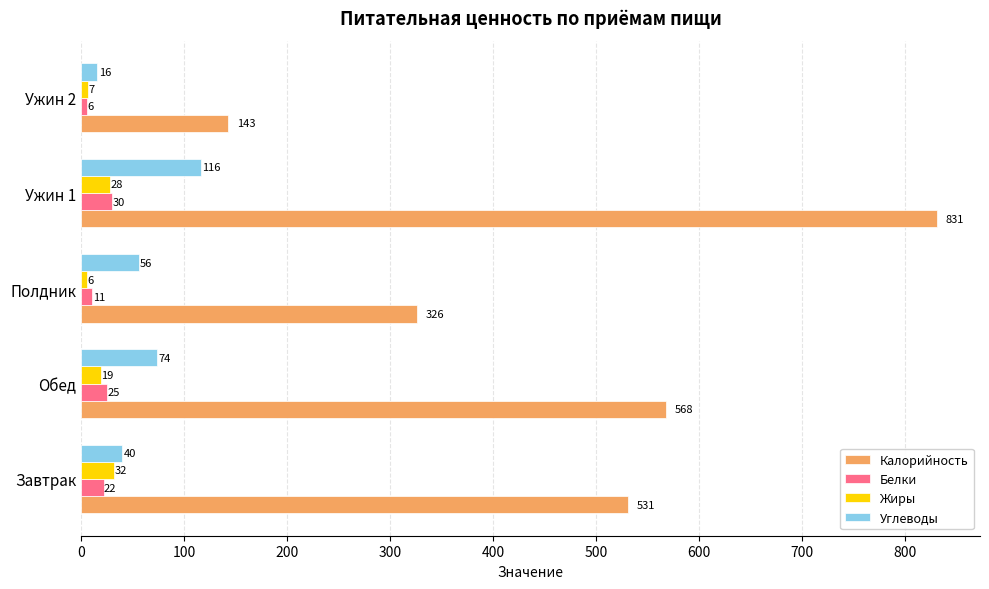

What is the difference between the highest and lowest values at Завтрак?

509